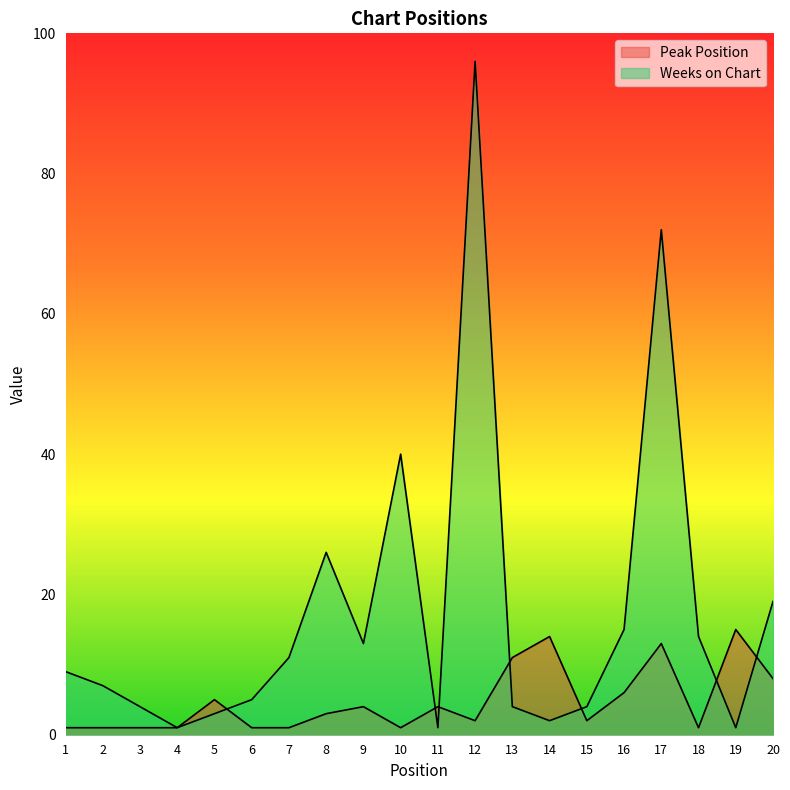

What is the total value across all series at 10?

41